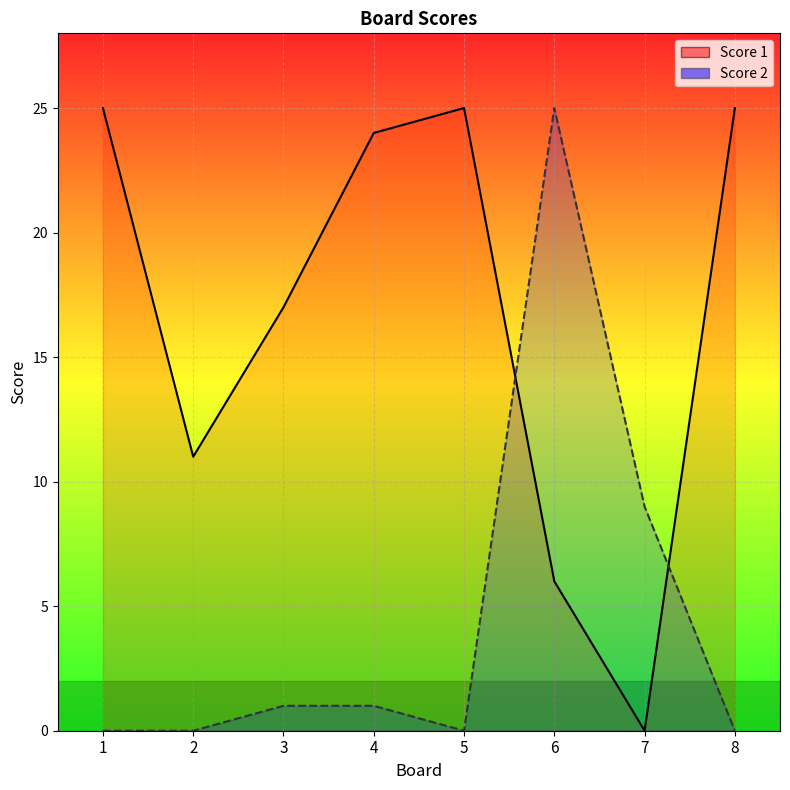

How many values in Score 1 are above zero?

7